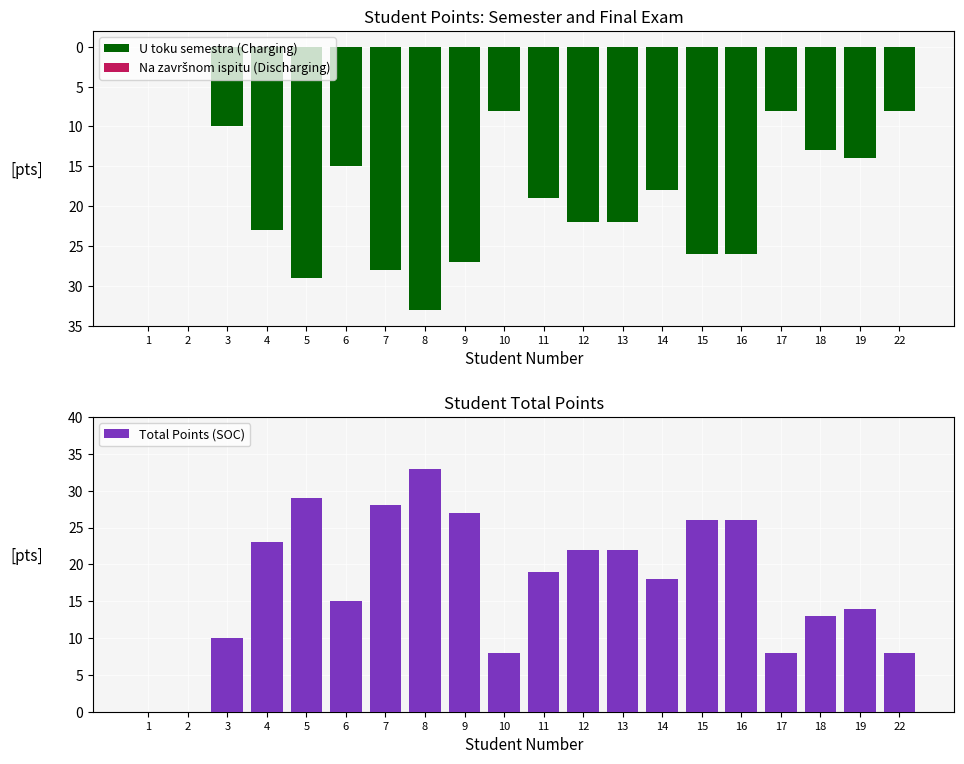

What is the difference between the highest and lowest values at 6?

15